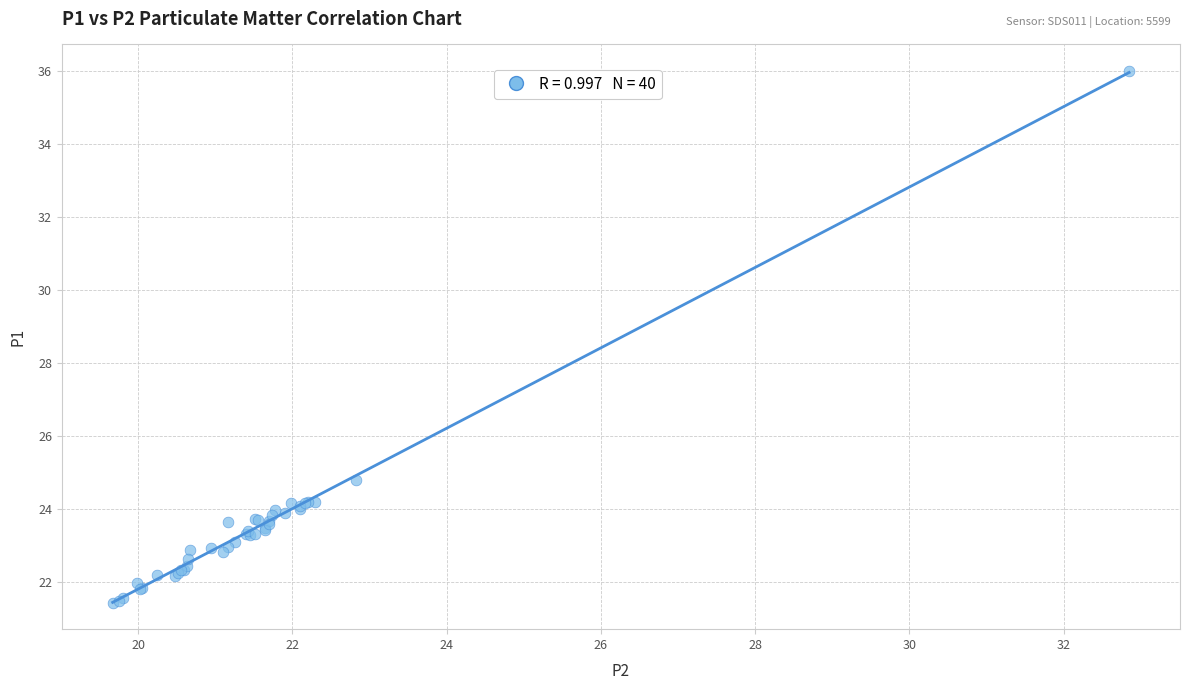

What Y value in the scatter plot is closest to 28?

24.8